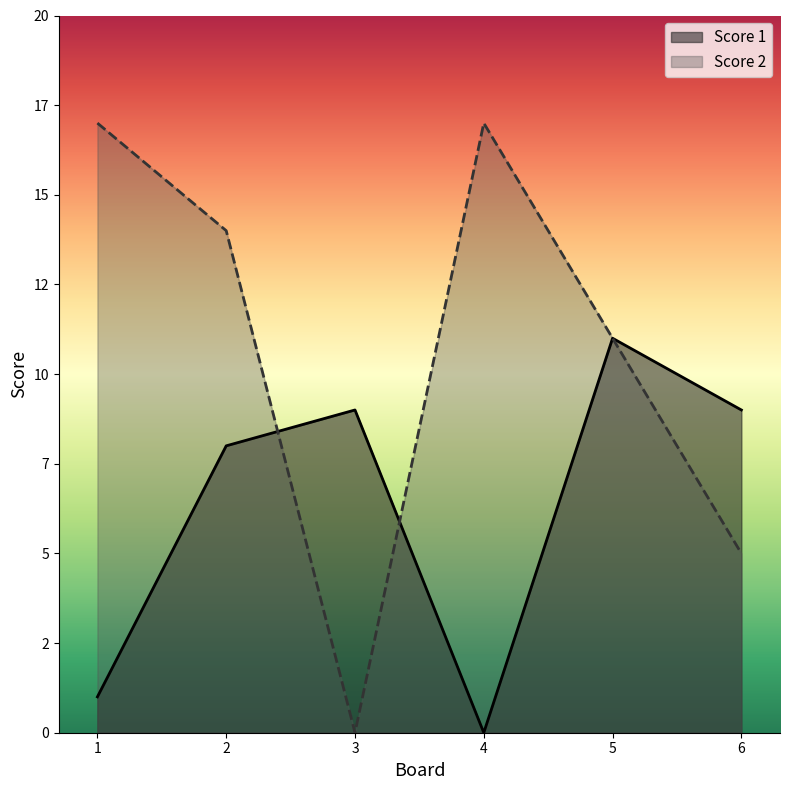

How many values in the Score 2 series exceed 14?

2